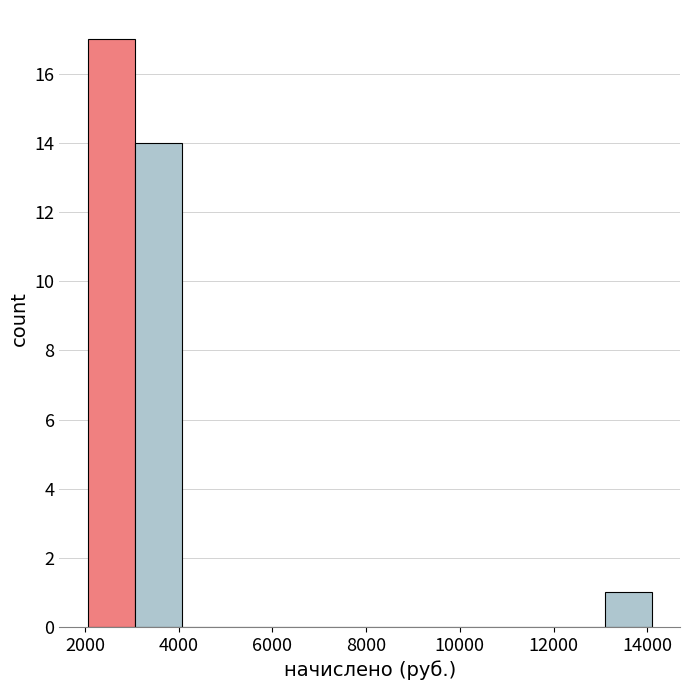

Reading left to right, list every bar in this chart as the range it spans on the x-axis followed by its height. Neither the bar edges nor the heights are printed on the chart, so give them approximately, as read against the axes.

2000 to 3000: 17
3000 to 4000: 14
4000 to 5000: 0
5000 to 6000: 0
6000 to 7000: 0
7000 to 8000: 0
8000 to 9000: 0
9000 to 10000: 0
10000 to 11000: 0
11000 to 12000: 0
12000 to 13000: 0
13000 to 14000: 1